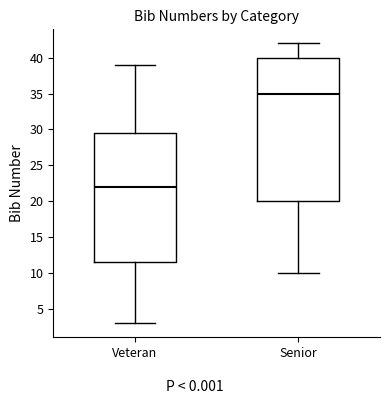

Where does the upper whisker of the box for Senior end on the y-axis? The values are not printed on the chart, so give them approximately, as read against the axis.

42.0